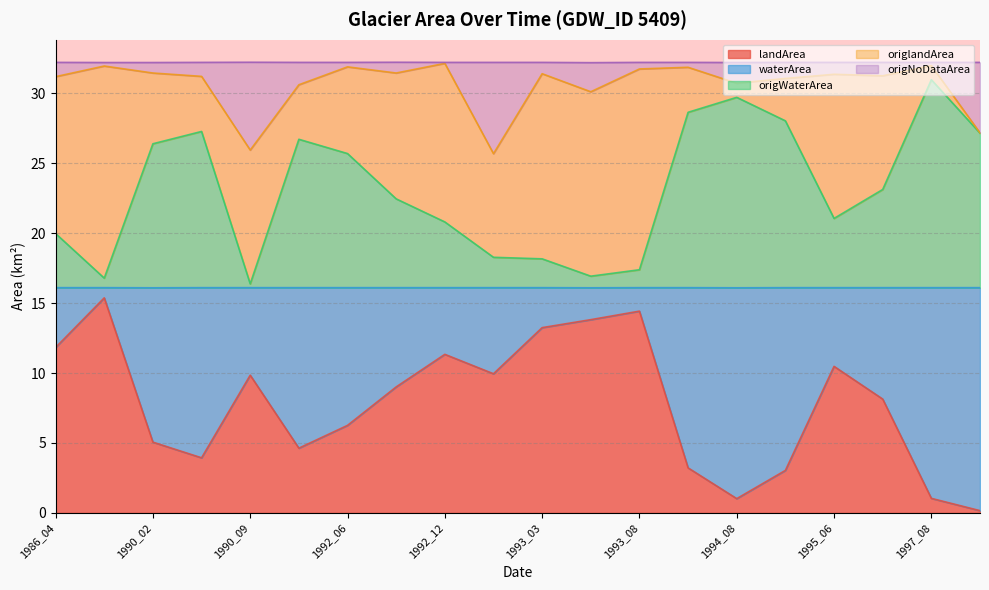

Which series has the largest range (max minus min)?

landArea